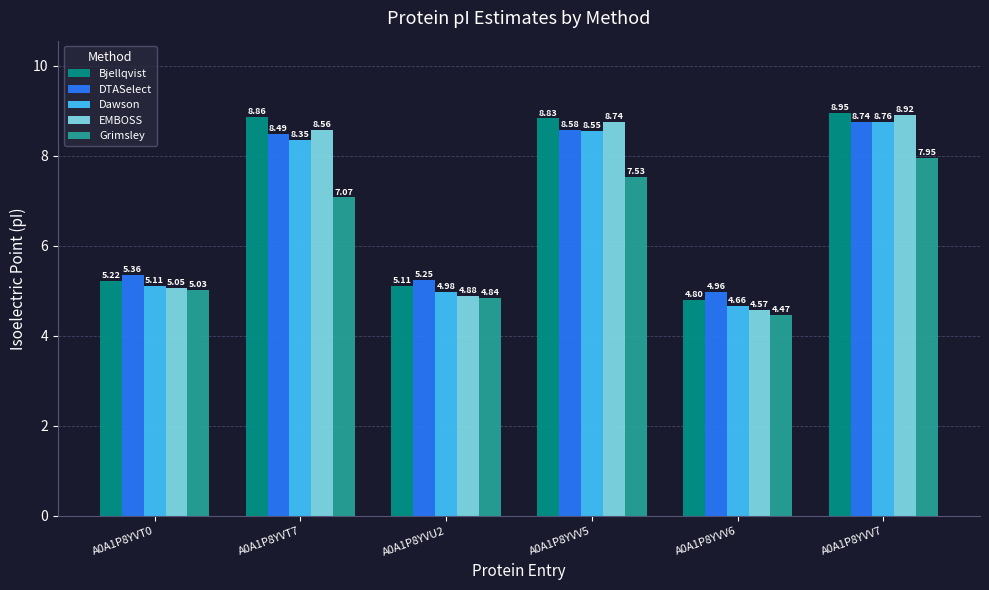

What are all the series names shown in the legend?

Bjellqvist, DTASelect, Dawson, EMBOSS, Grimsley